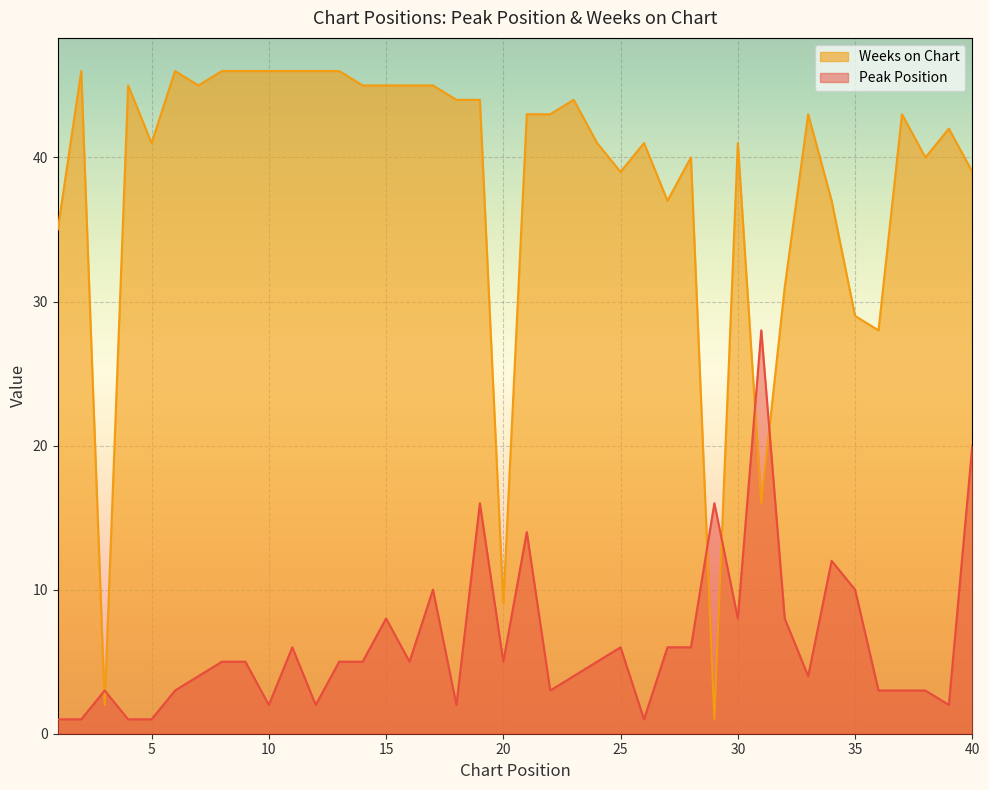

True or false: Peak Position and Weeks on Chart cross at least once.

True